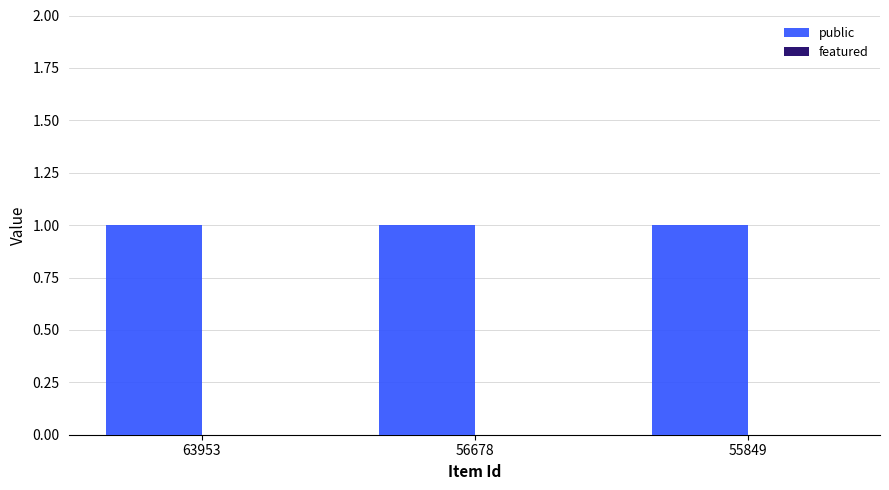

Which series has the widest spread of values?

public